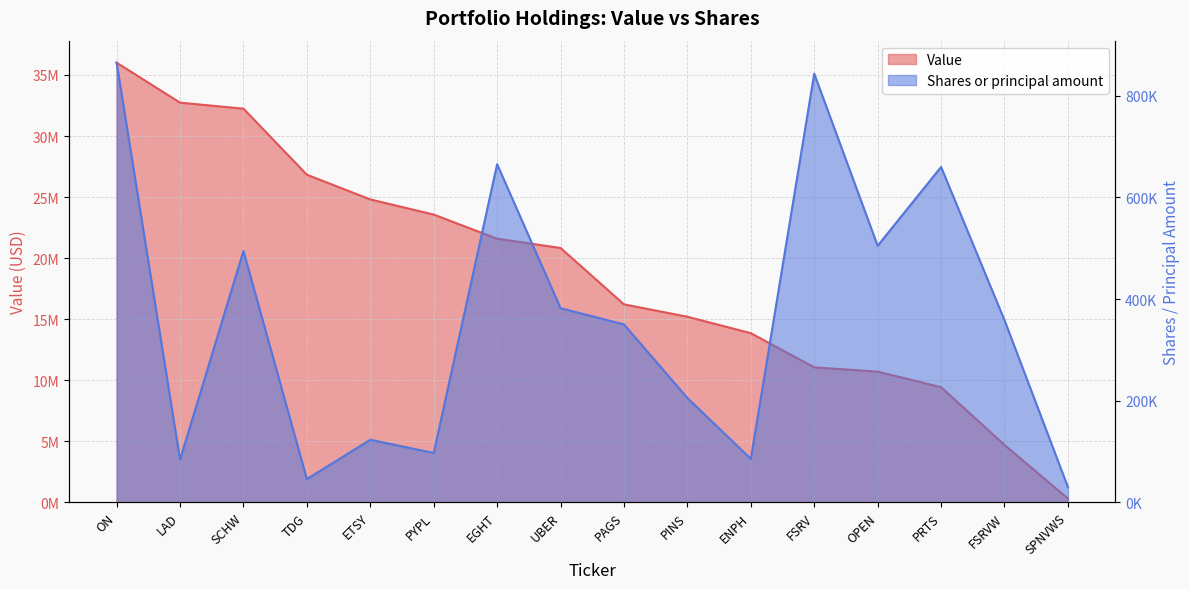

Reading right to left, what are all the values shown in this chart?

Value: 303000	4696000	9425000	10701000	11051000	13850000	15197000	16211000	20829000	21589000	23565000	24806000	26830000	32241000	32731000	36009000
Shares or principal amount: 30000	358476	660000	505000	843589	85409	205288	350122	382106	665500	97040	123002	45635	494638	83905	865400